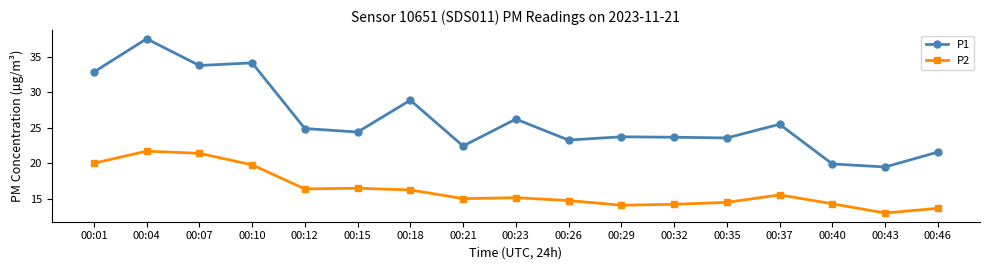

At how many categories does at least one series exceed 36?

1